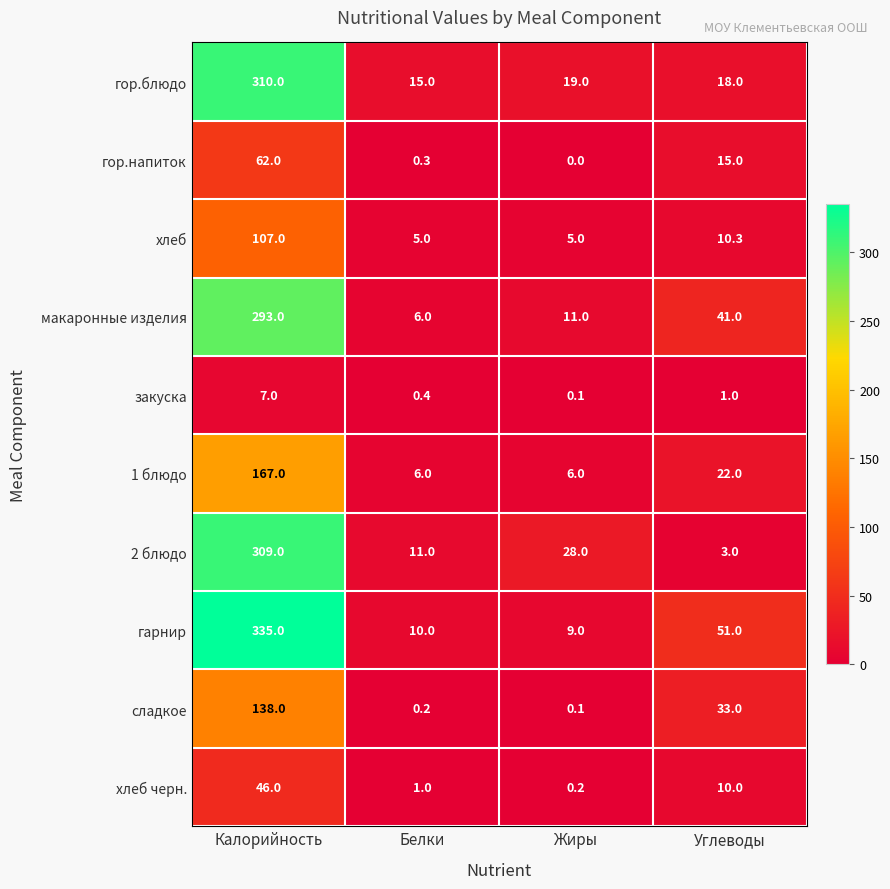

What is the difference between the гарнир values at Белки and Жиры?

1.0